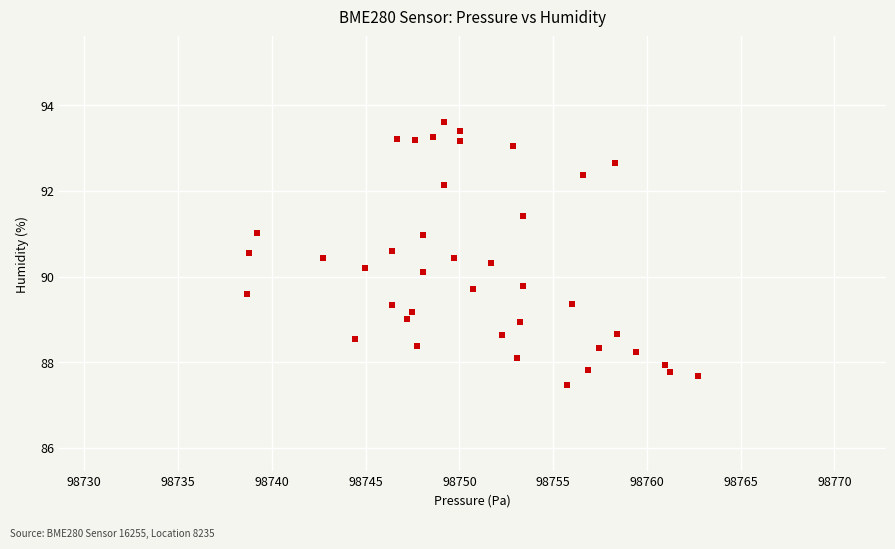

What is the range of X values (max minus min)?

24.1